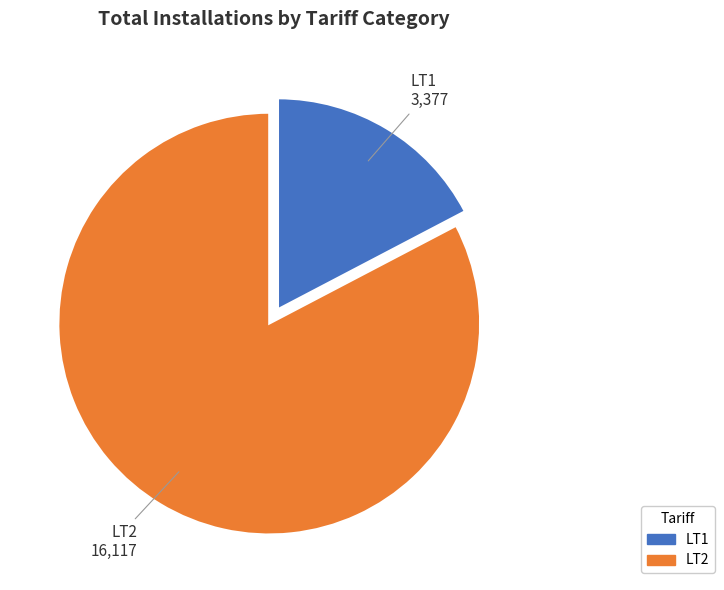

Is there a majority slice in this chart?

Yes